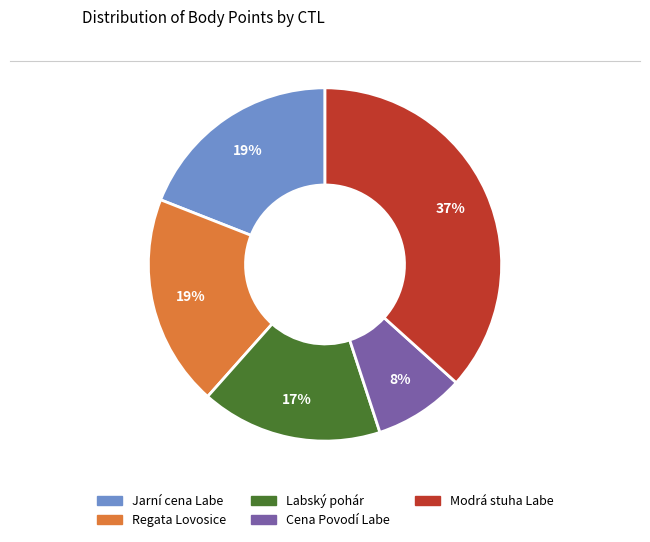

To the nearest percent, what is the average slice percentage?

20%